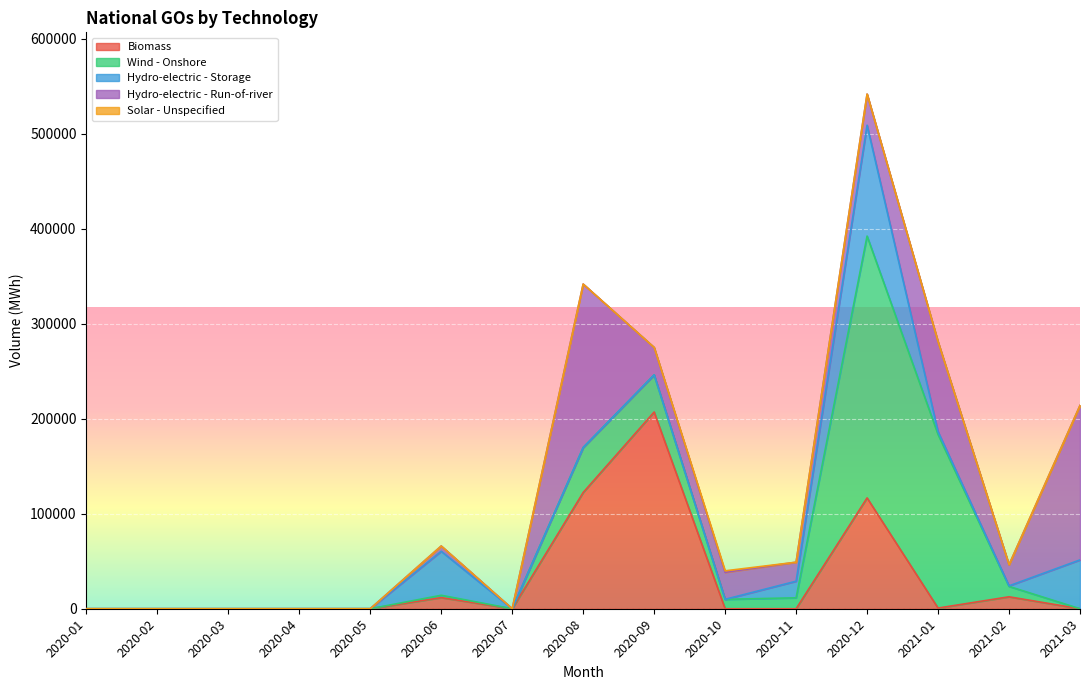

What is the label of the 15th point from the left?

2021-03